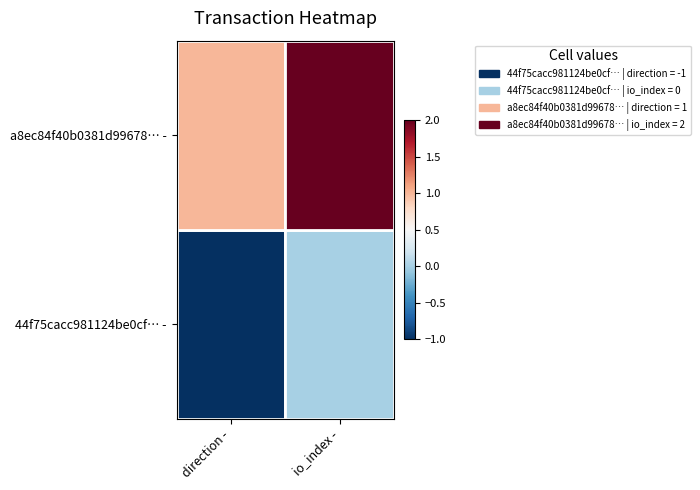

At which category is the sum across all series the highest?

io_index -